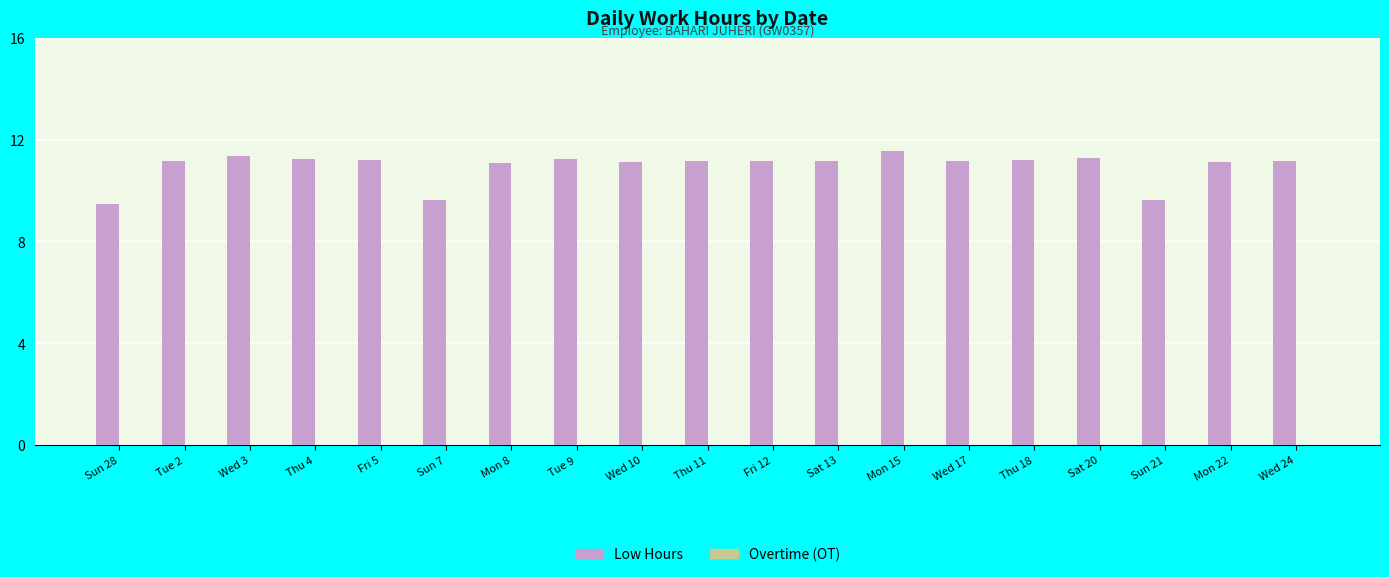

What is the difference between the maximum and minimum values?

2.1